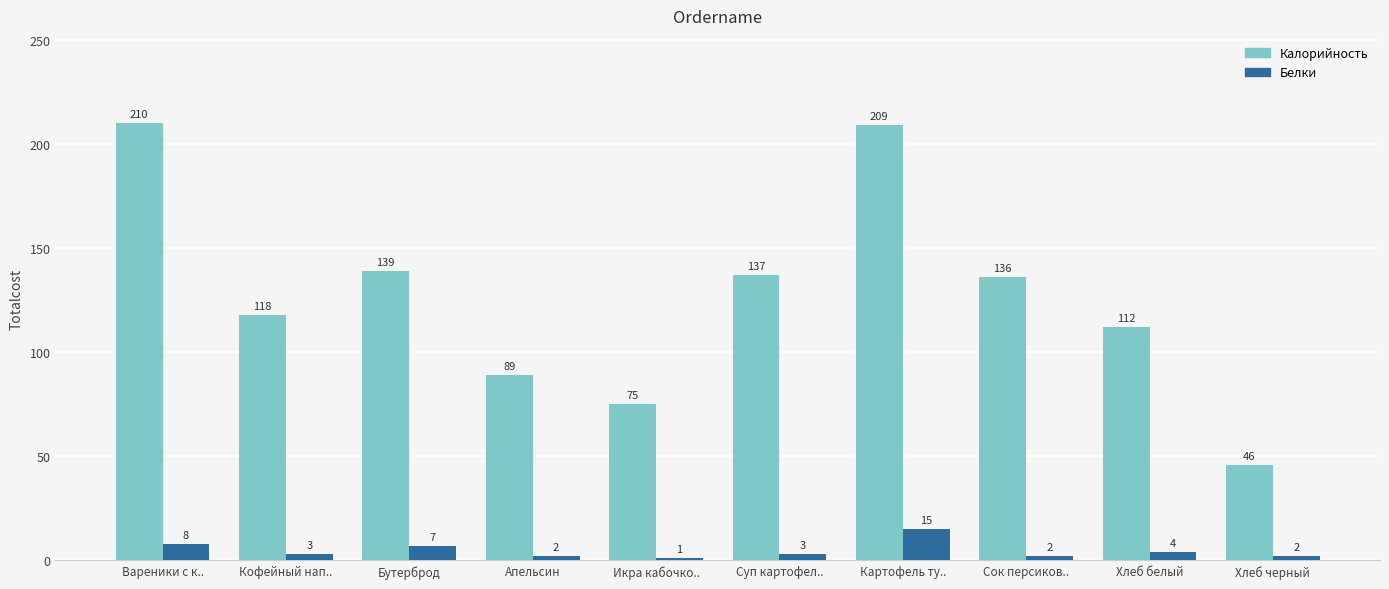

Does the chart contain any negative values?

No